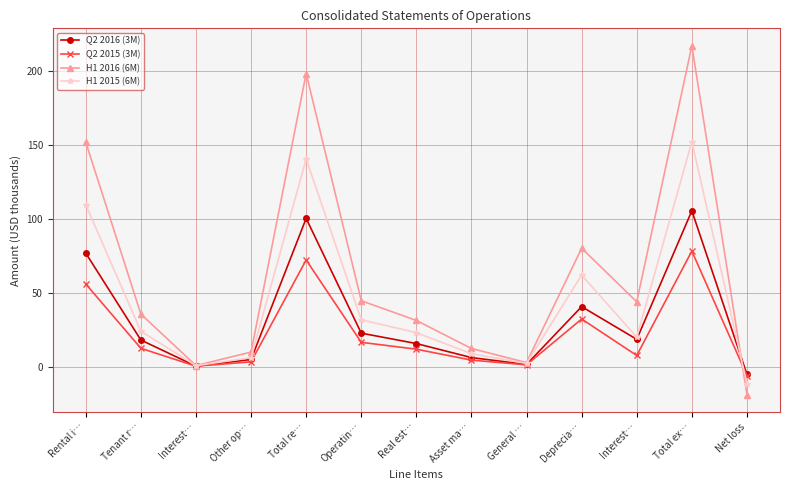

The value of H1 2015 (6M) at Total re… is 184.2. True or false?

False